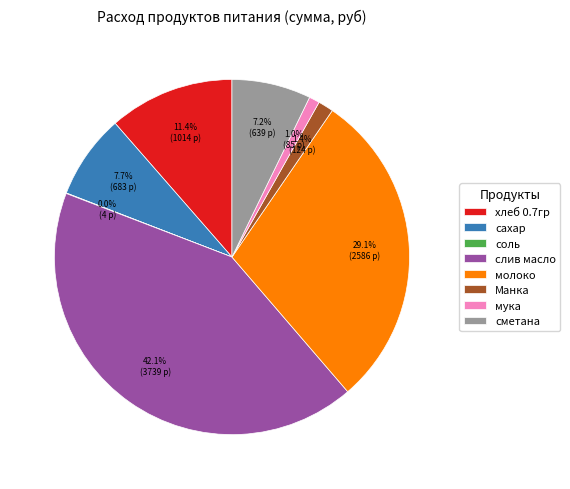

What percentage is the сахар slice, to the nearest percent?

8%